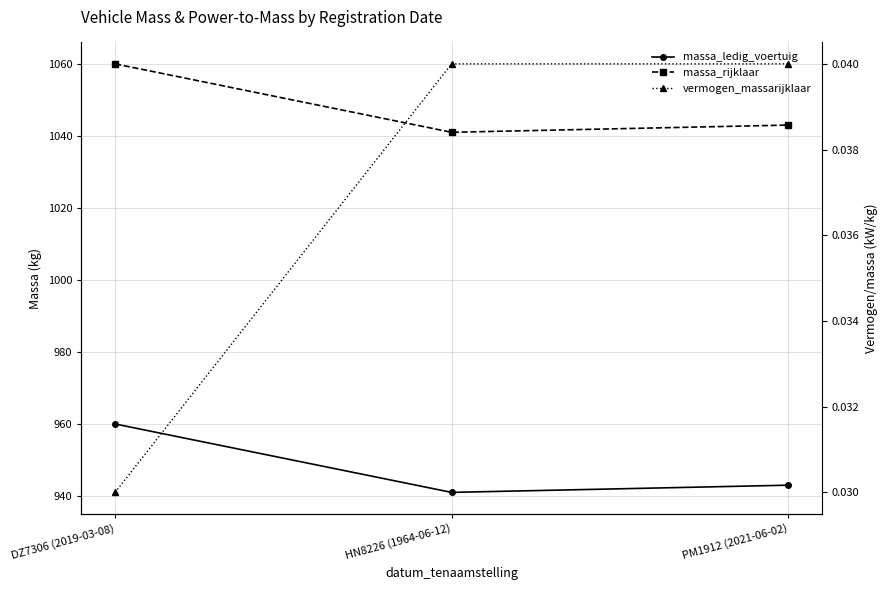

The value of massa_ledig_voertuig at DZ7306 (2019-03-08) is 1701.0. True or false?

False